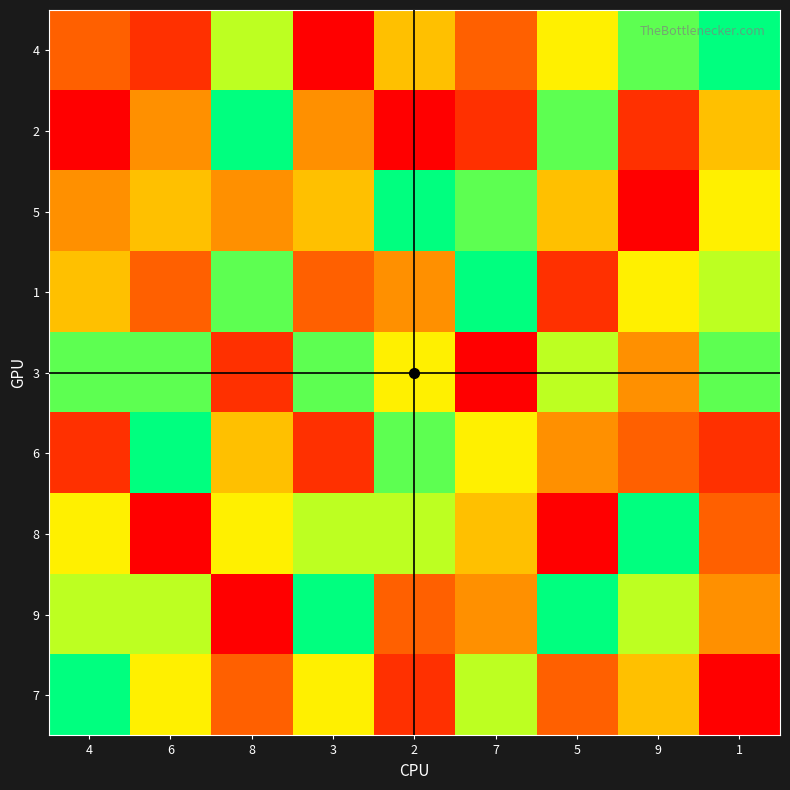

At 3, list the series in order from largest to smallest.

9, 3, 8, 7, 5, 2, 1, 6, 4